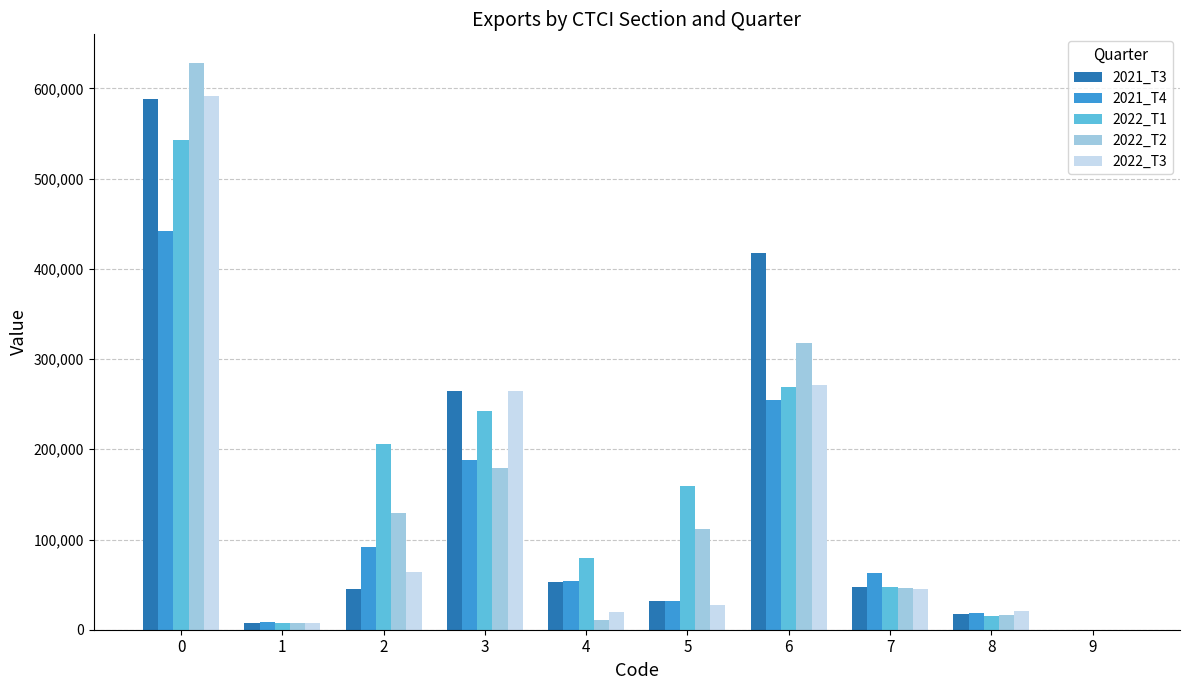

What is the greatest value displayed?

628552.7